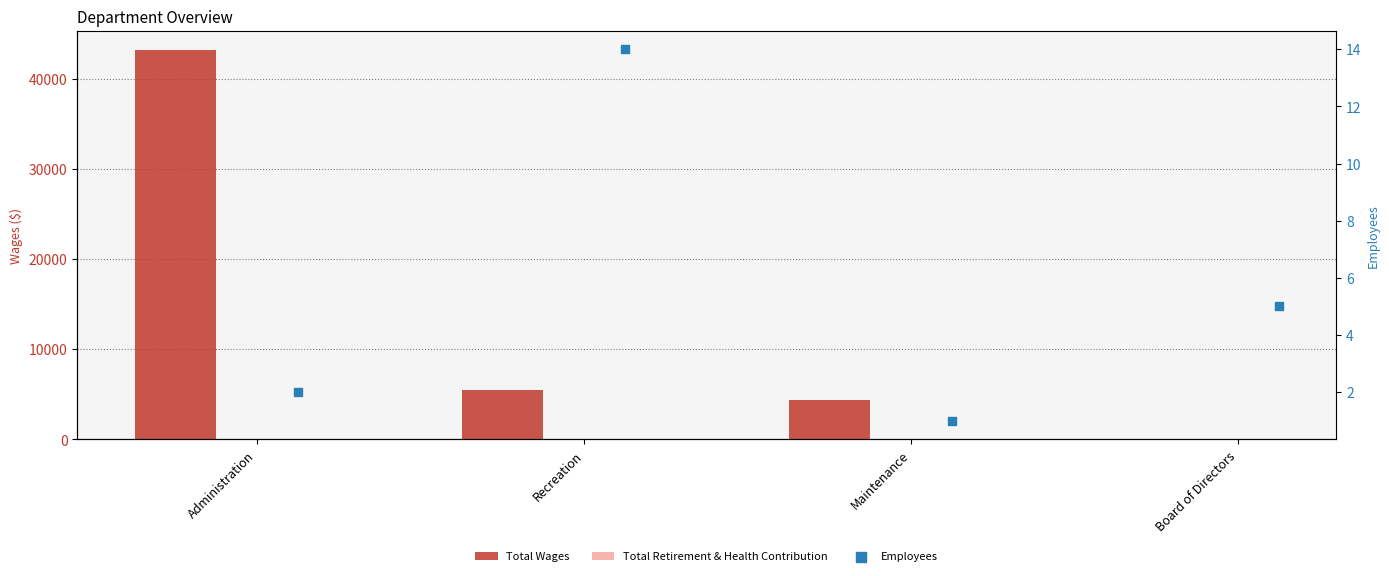

At how many categories does at least one series exceed 8921?

1